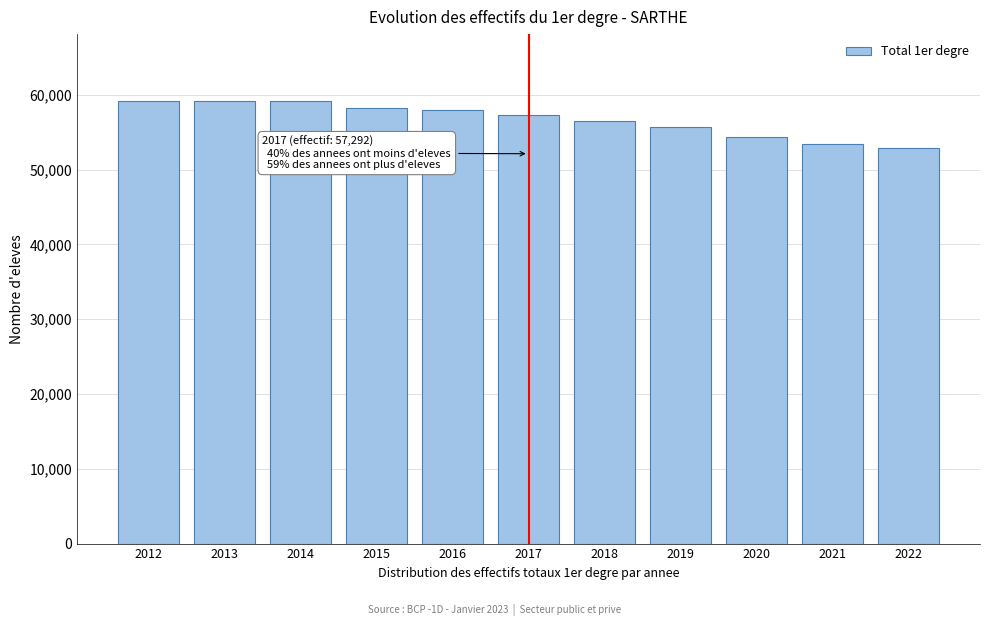

What is the difference between the second highest and second lowest values?

5683